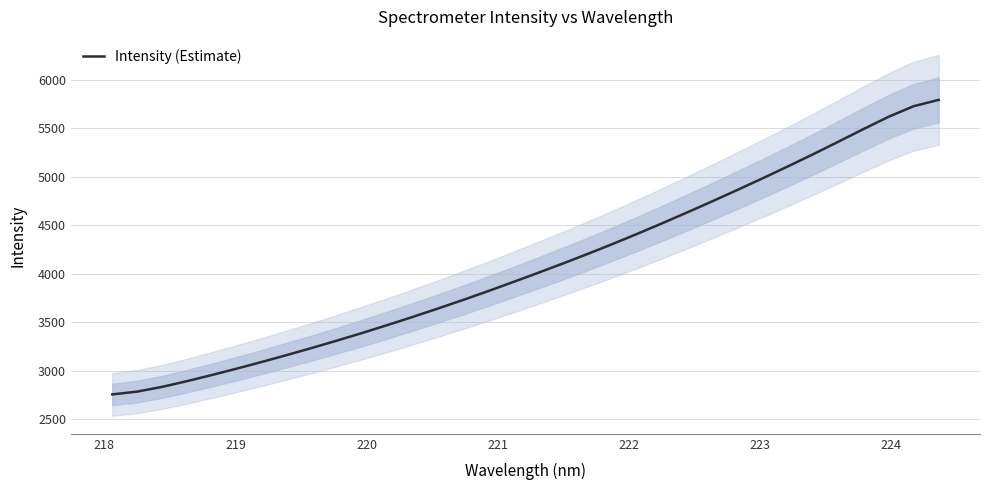

What is the highest value of the Intensity (Estimate) series?

5790.2